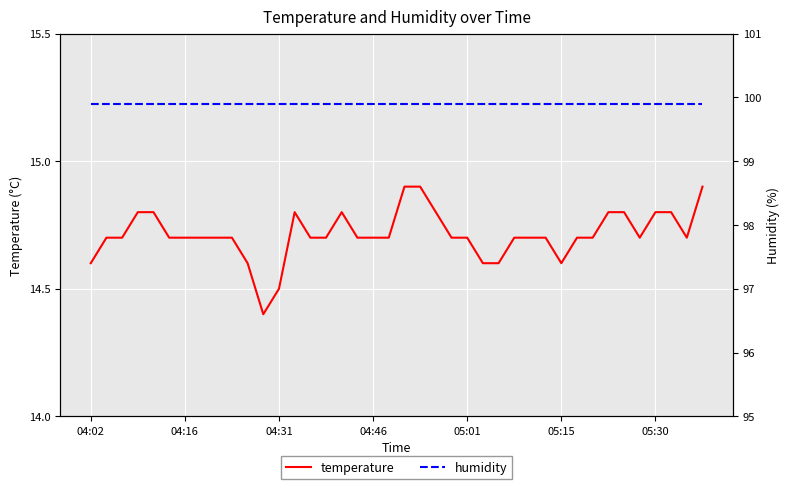

Count the temperature values in the range 14 to 15.

40